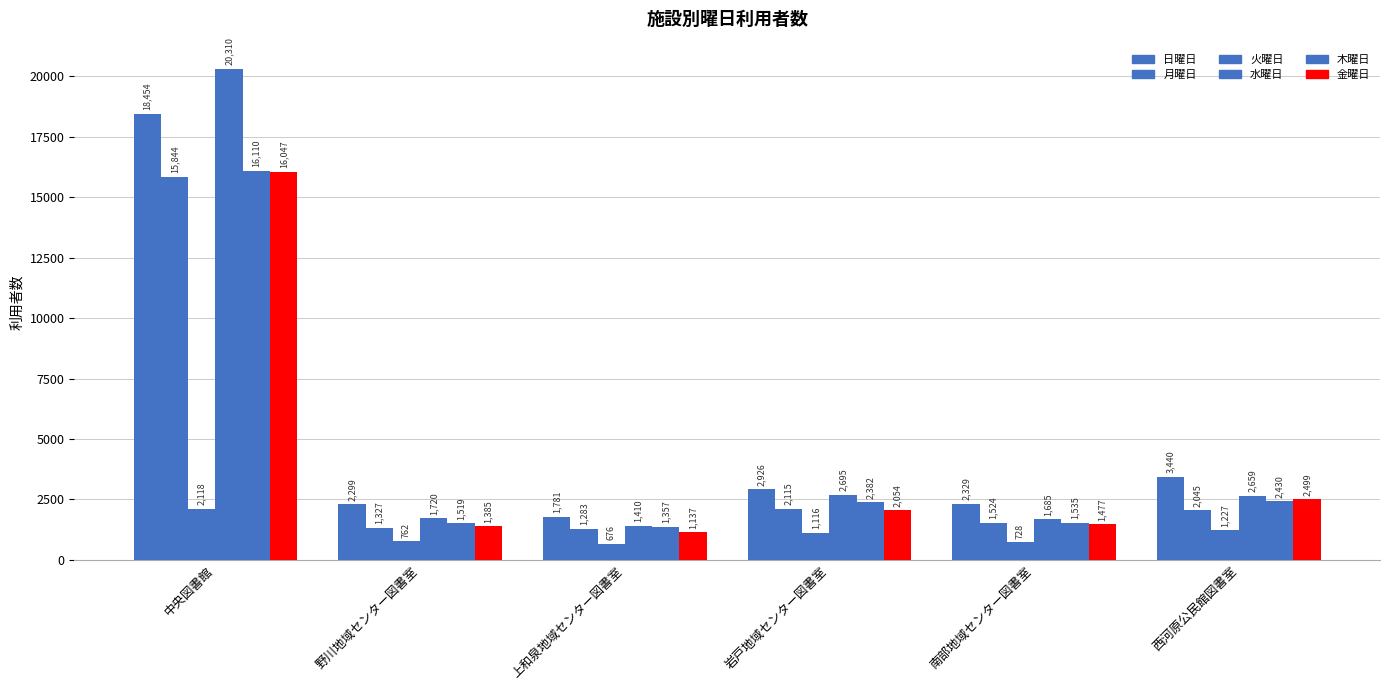

At which category is the sum across all series the highest?

中央図書館